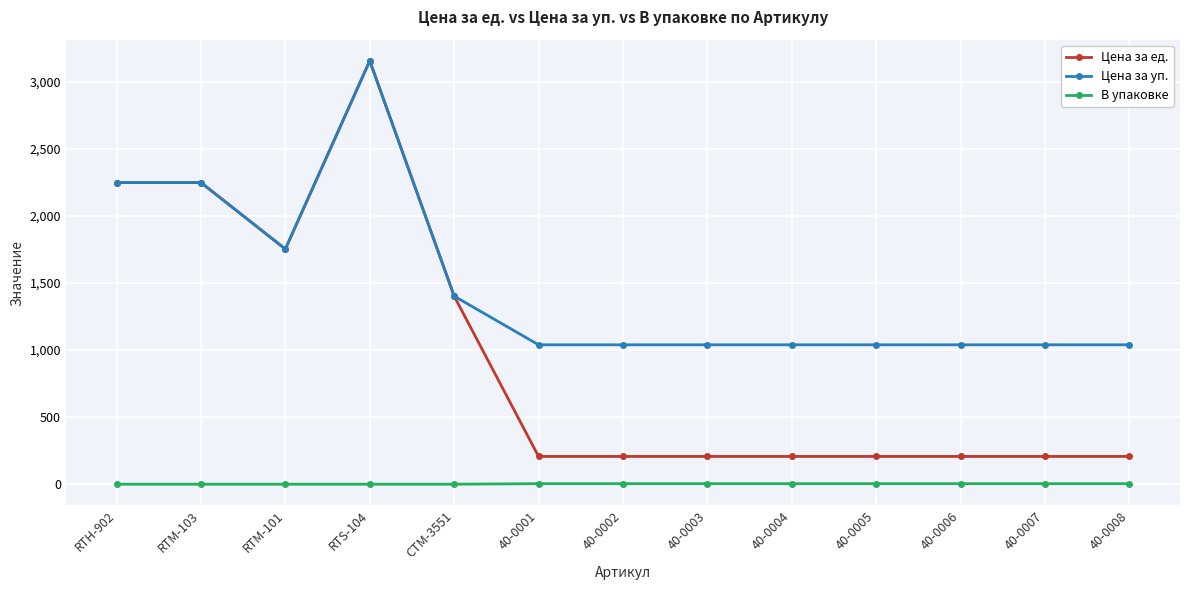

List the series in order of their overall mean, highest first.

Цена за уп., Цена за ед., В упаковке